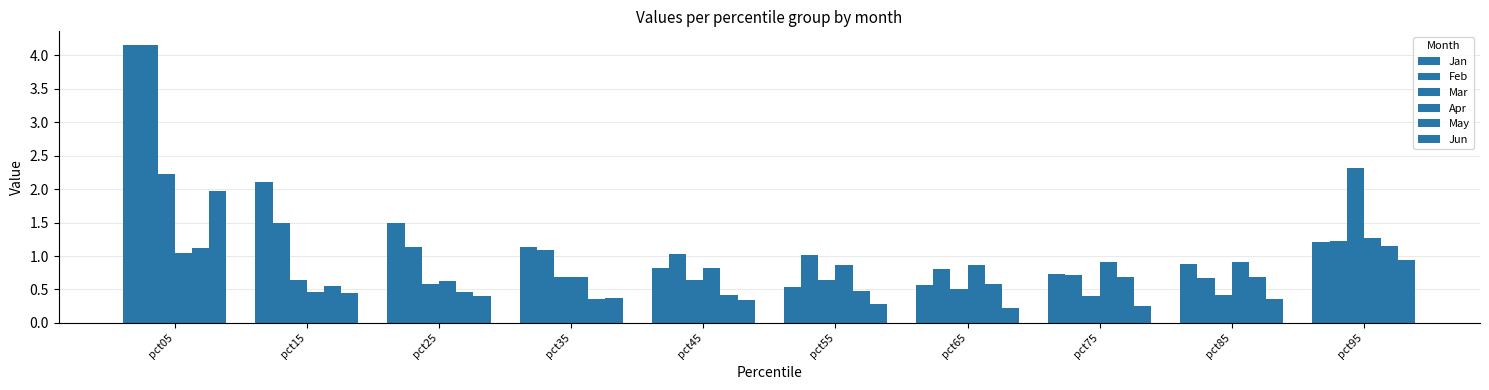

How many values in the Jan series exceed 1?

5